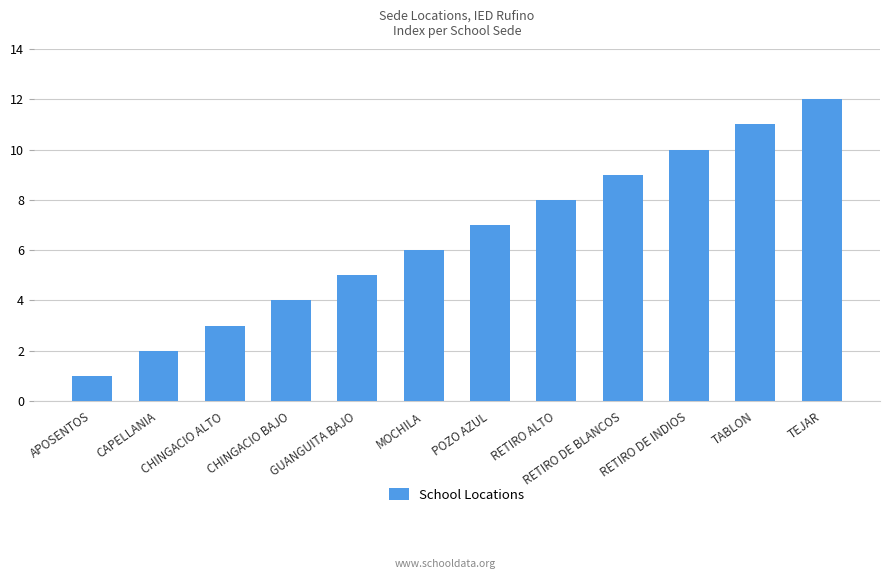

How many distinct data groups are displayed?

1